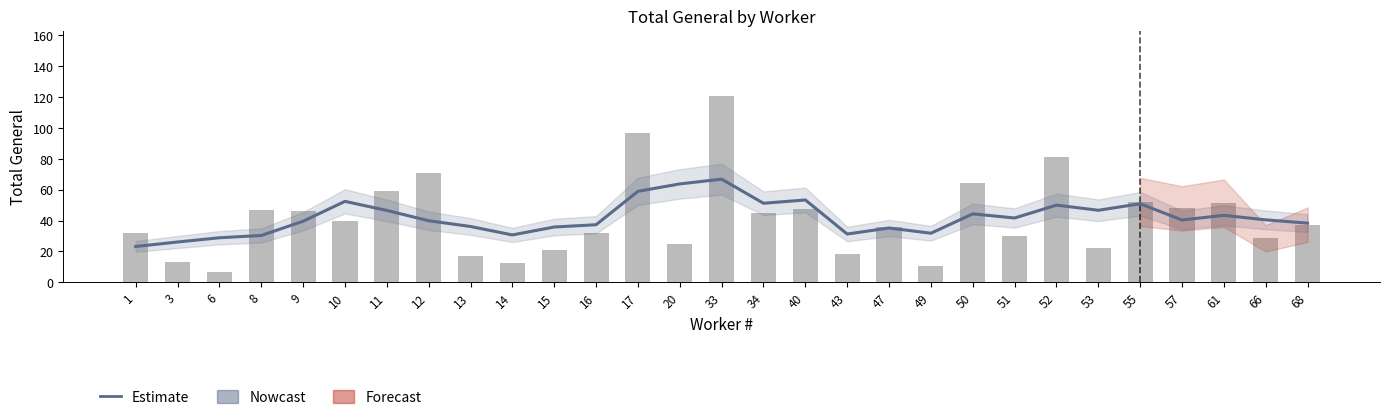

At 11, list the series in order from largest to smallest.

Total General, Estimate